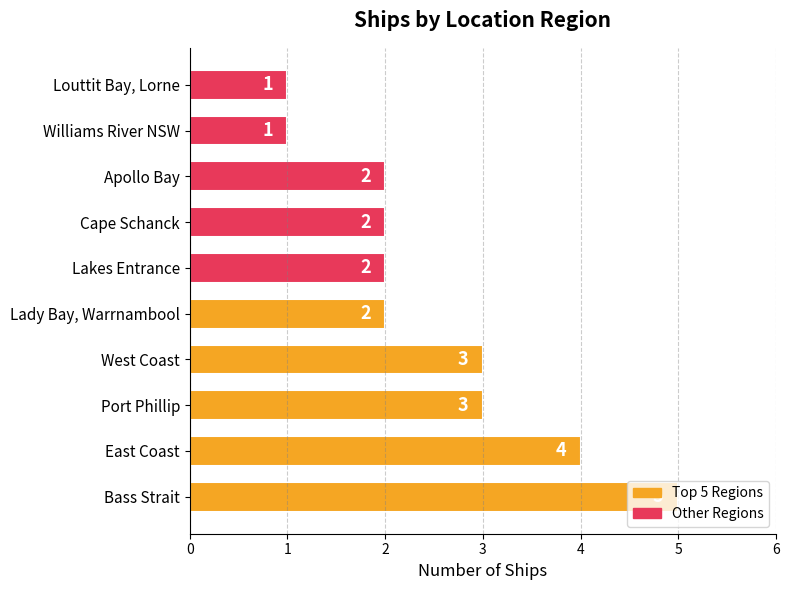

How many values are between 2 and 3?

6